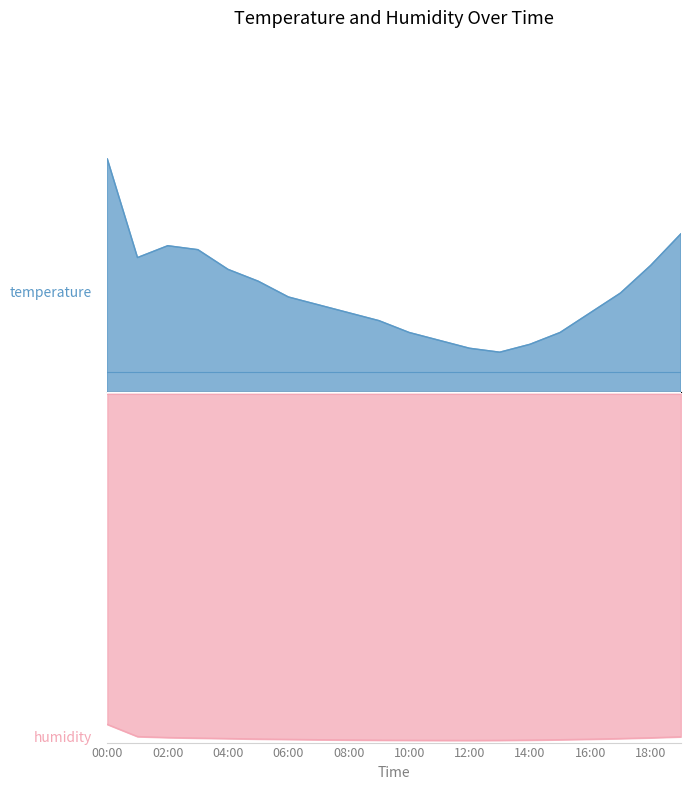

Rank the series by their maximum value, from lowest to highest.

humidity, temperature